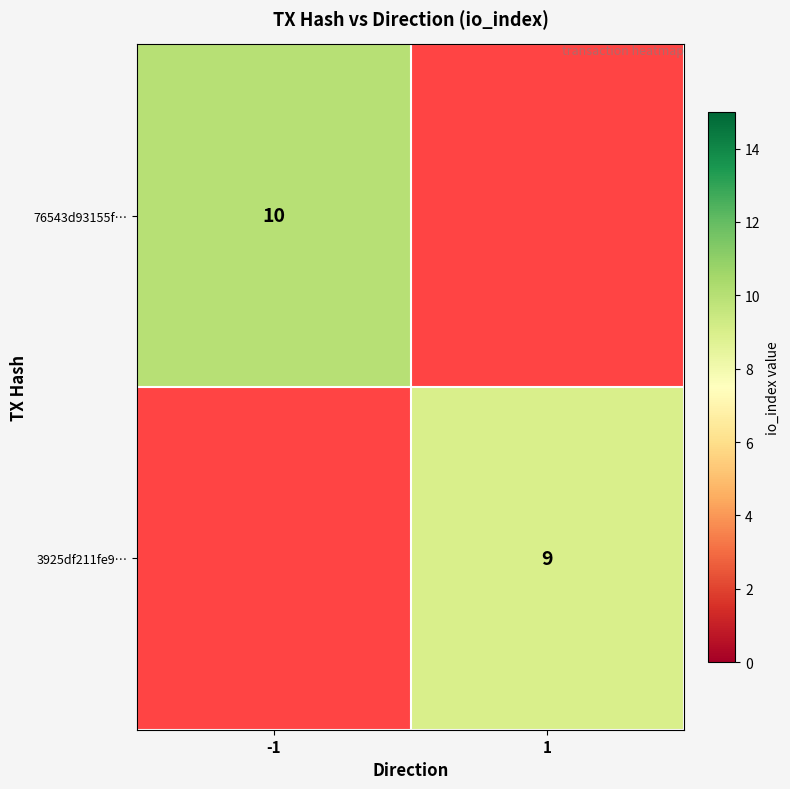

The 3925df211fe9… series shows 9 at 1. True or false?

True